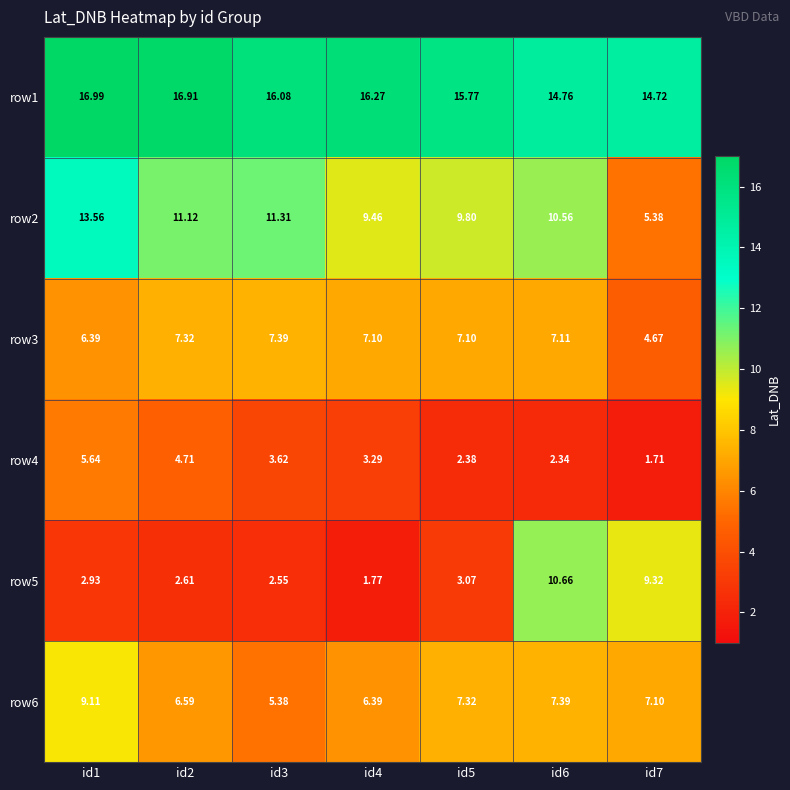

Is the value of row5 at id7 greater than the value of row6 at id3?

Yes